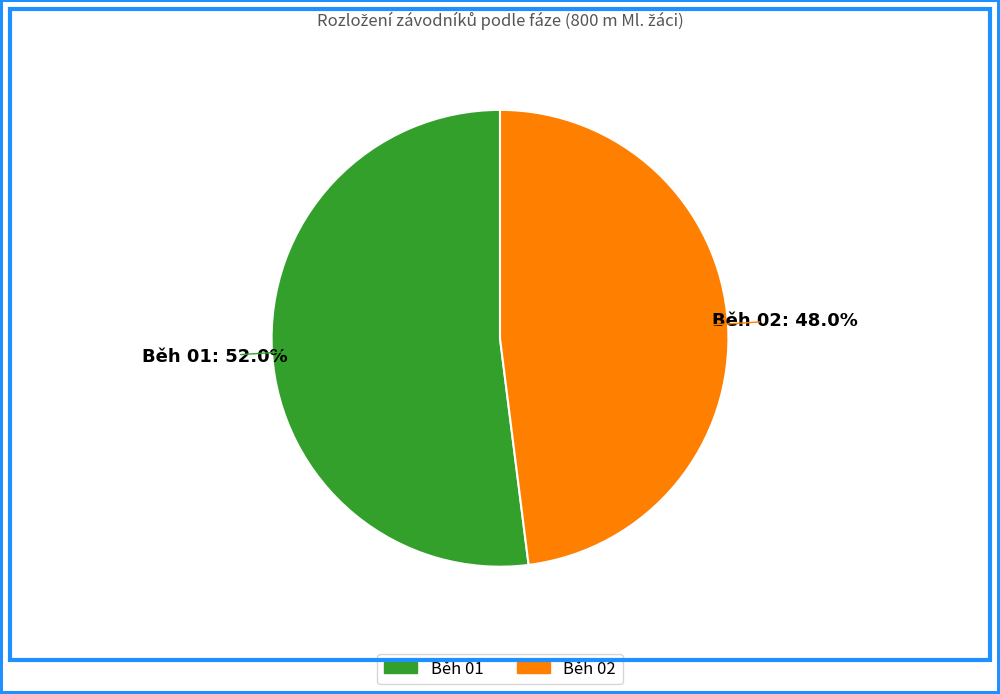

The Běh 02 slice represents 48% of the pie. True or false?

True